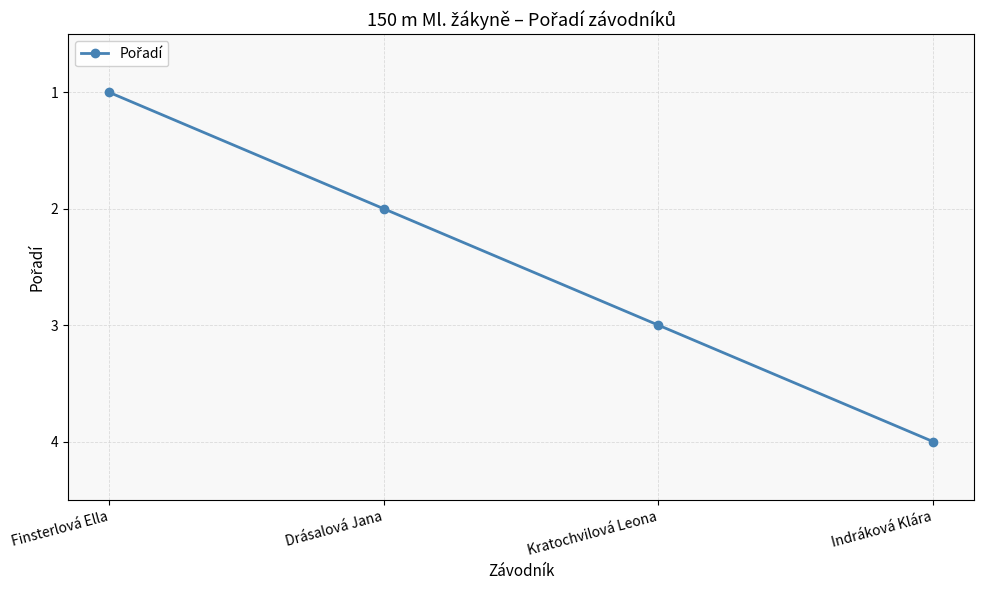

What is the label of the 3rd point from the right?

Drásalová Jana